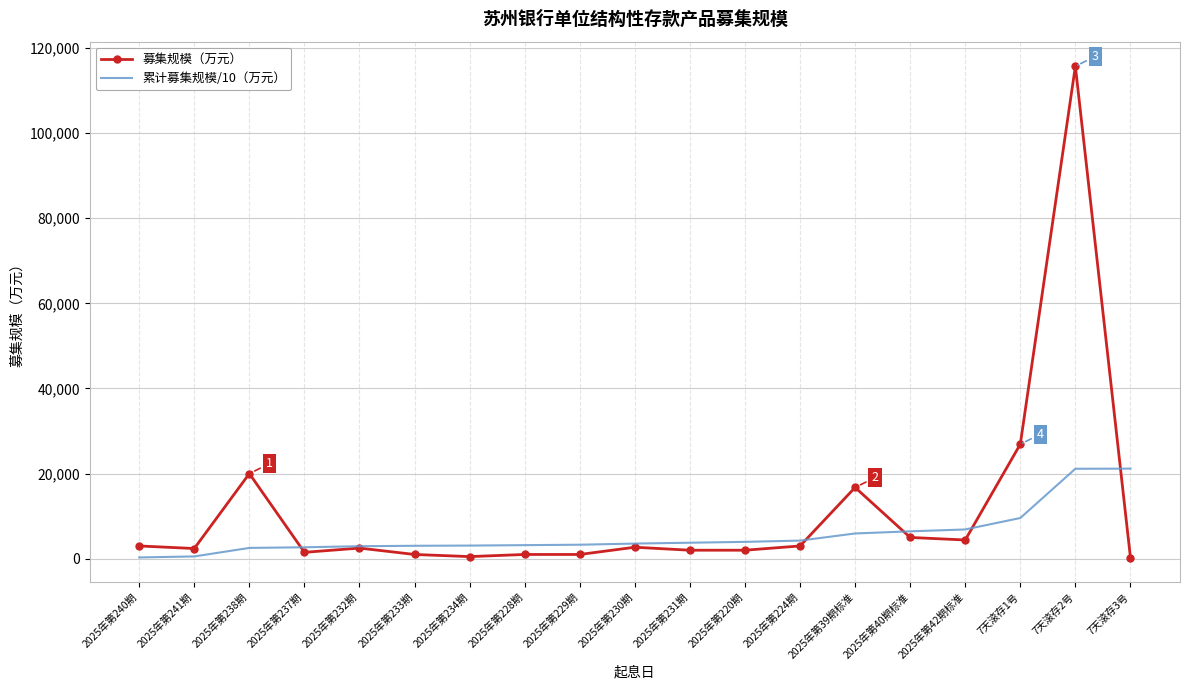

What is the difference between the maximum and minimum values in the 累计募集规模/10（万元） series?

20864